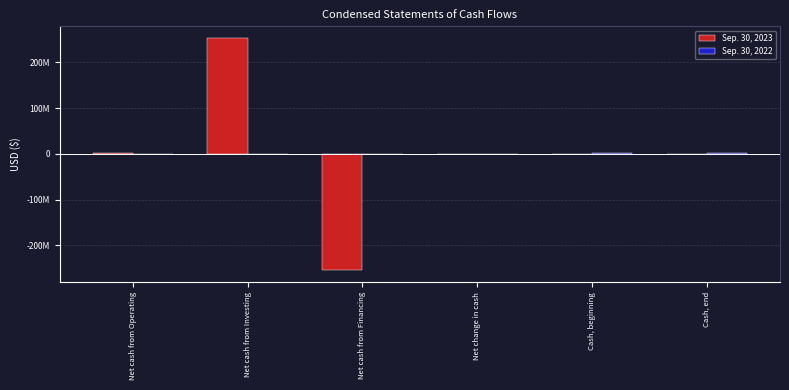

Are the bars horizontal?

No